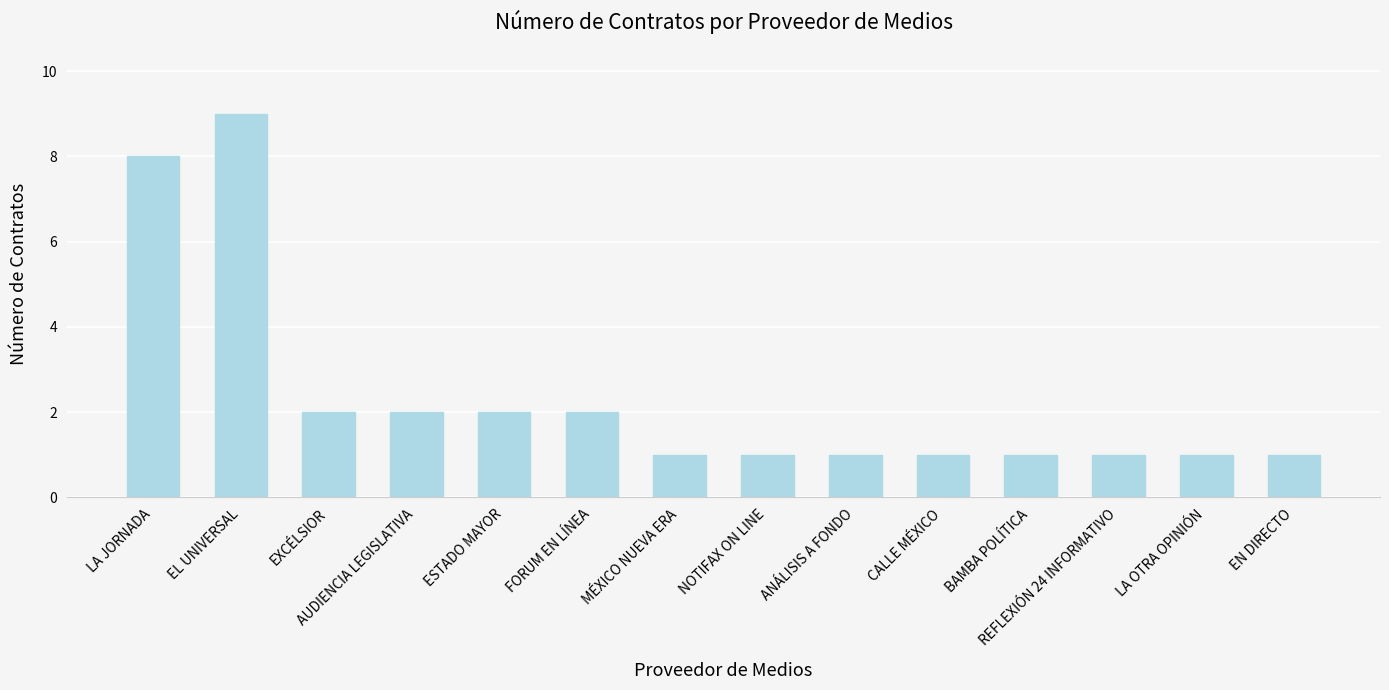

What is the difference between the values at LA JORNADA and LA OTRA OPINIÓN?

7